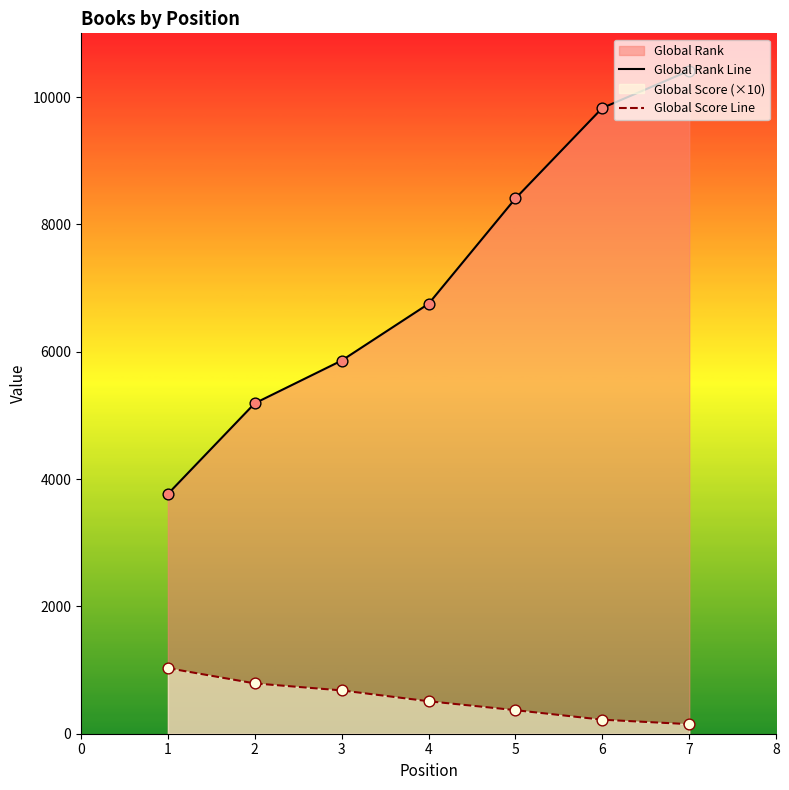

What is the total value across all series at 4?

7262